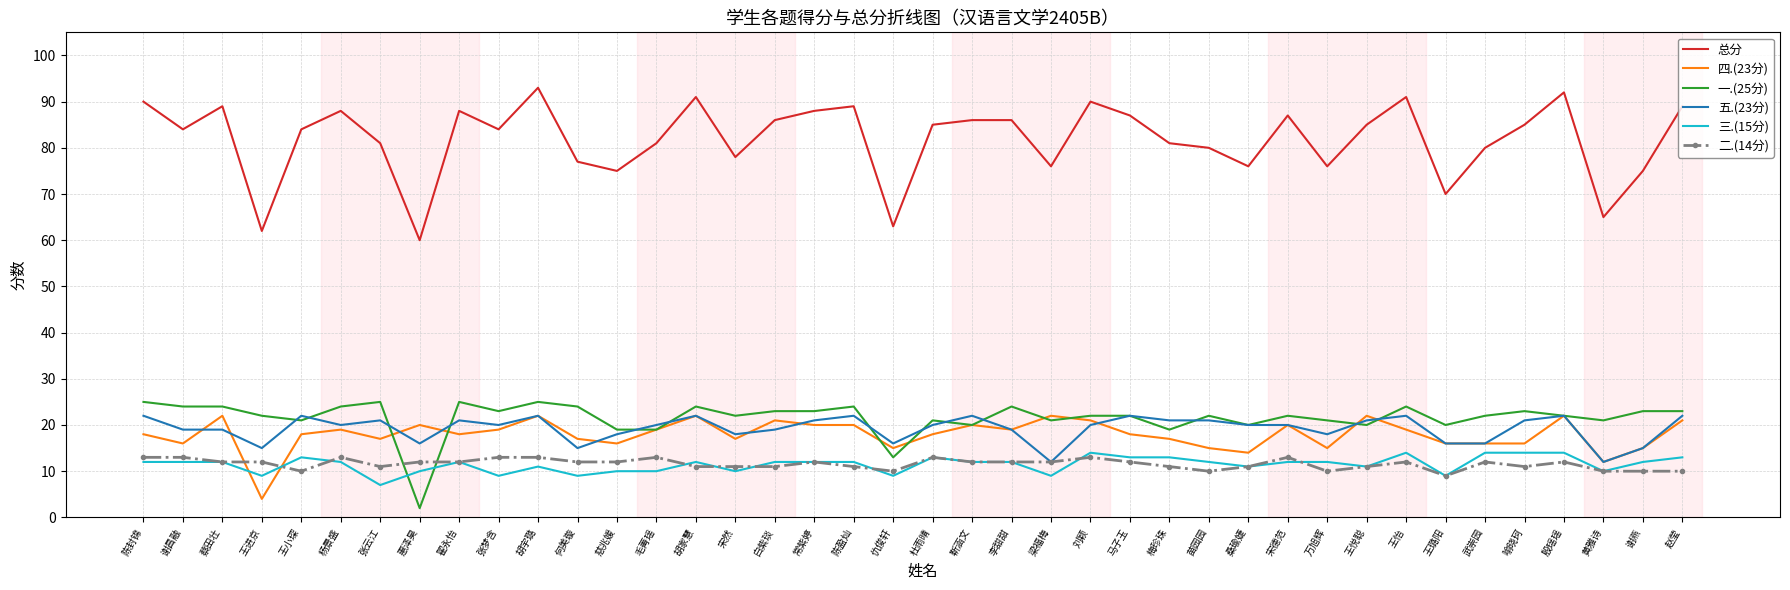

Which series has the largest range (max minus min)?

总分